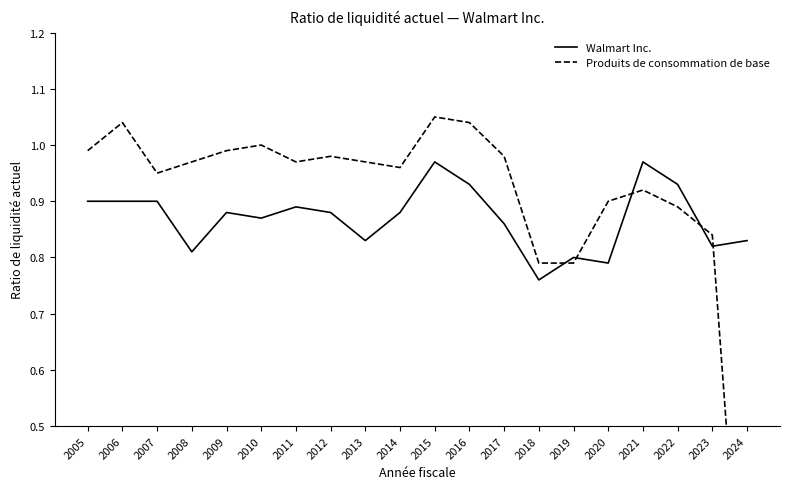

How many series are shown in this chart?

2